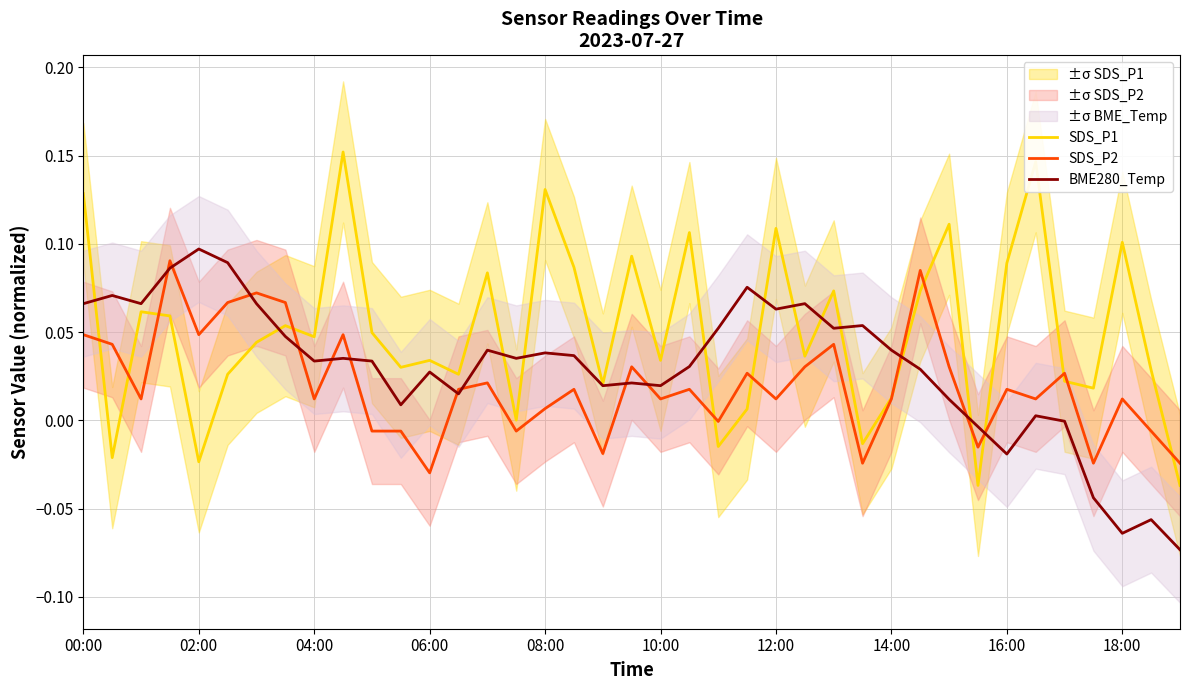

Is the value of SDS_P2 at 18 greater than the value of BME280_Temp at 04:00?

No